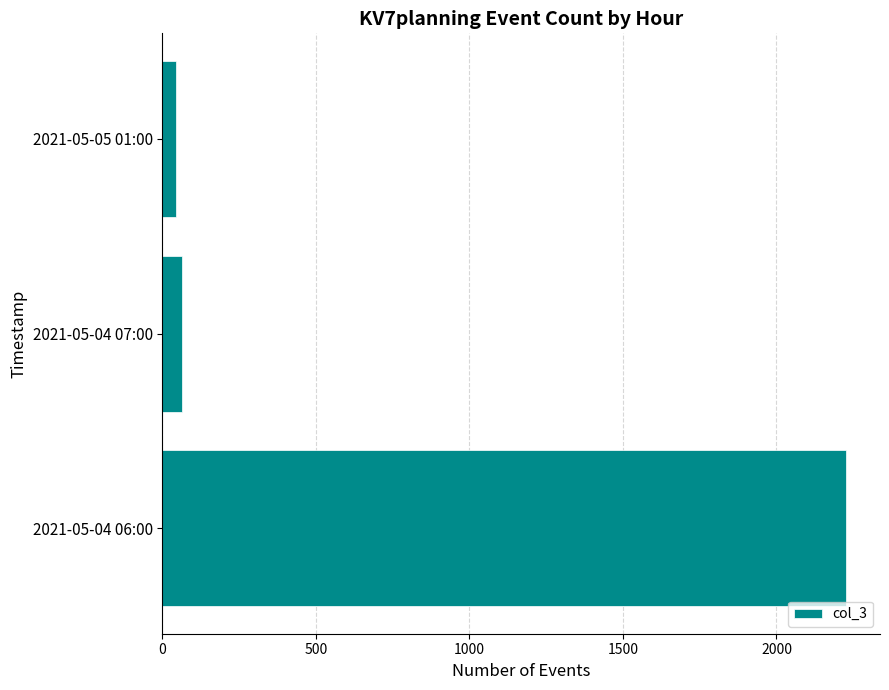

The chart shows a value of 2226 at 2021-05-04 06:00. True or false?

True